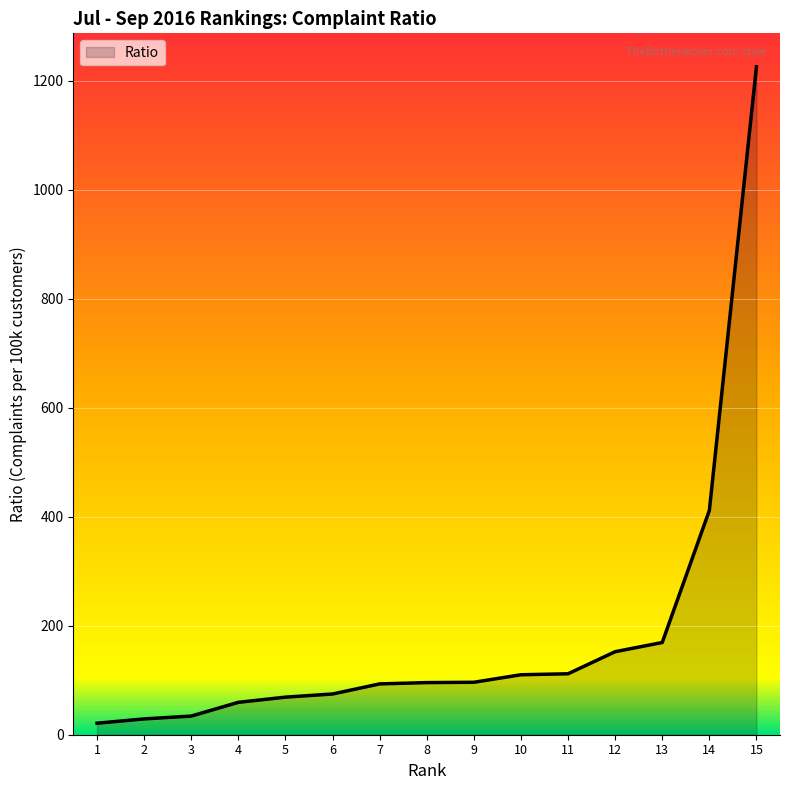

Is it true that the value at 9 is 146.4?

False